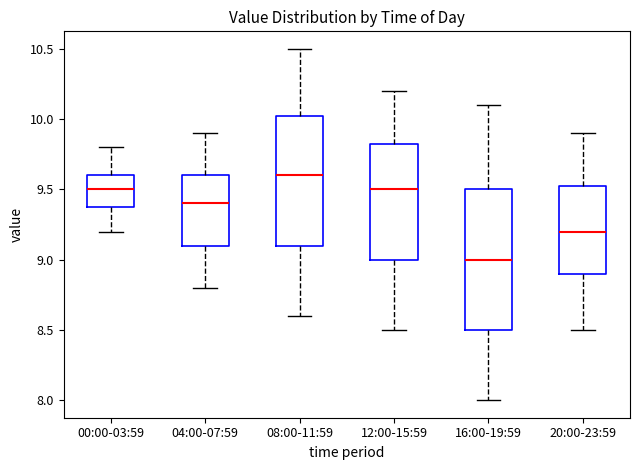

Reading left to right, read every box against the y-axis: the position of its median line, the range the box covers, and the ends of its whiskers. The values are not printed on the chart, so give them approximately, as read against the axis.

00:00-03:59: median 9.50, box 9.40 to 9.60, whiskers 9.20 to 9.80
04:00-07:59: median 9.40, box 9.10 to 9.60, whiskers 8.80 to 9.90
08:00-11:59: median 9.60, box 9.10 to 10.05, whiskers 8.60 to 10.50
12:00-15:59: median 9.50, box 9.00 to 9.85, whiskers 8.50 to 10.20
16:00-19:59: median 9.00, box 8.50 to 9.50, whiskers 8.00 to 10.10
20:00-23:59: median 9.20, box 8.90 to 9.55, whiskers 8.50 to 9.90